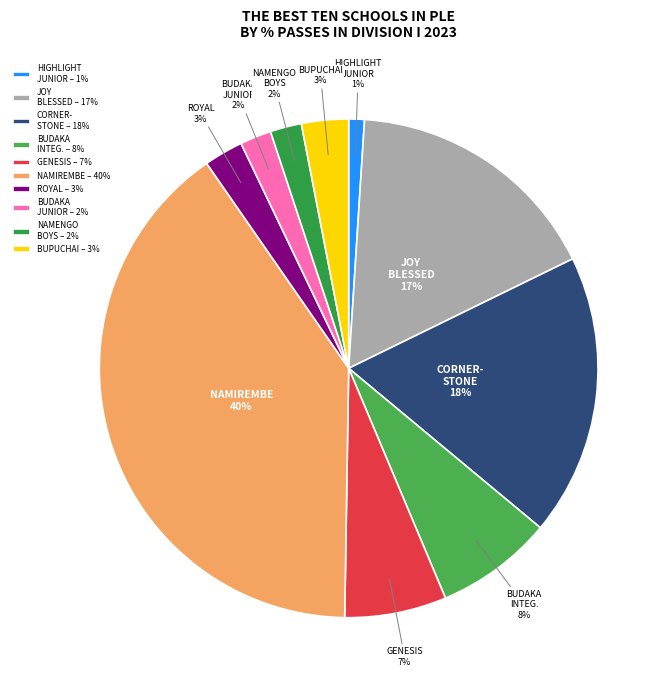

Does any single category account for the majority?

No